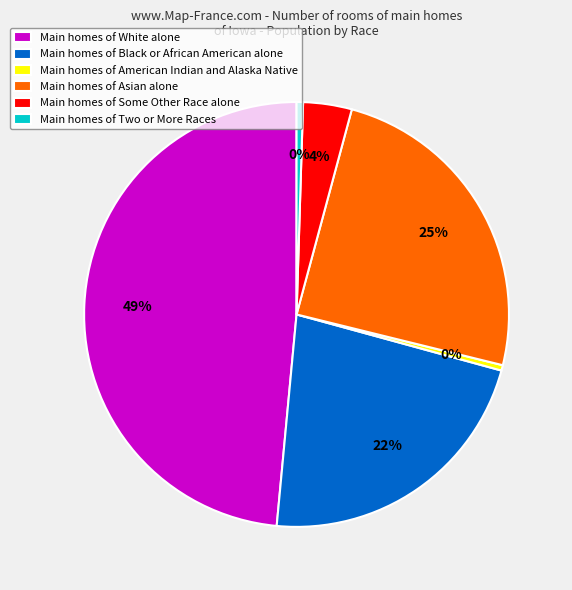

Between Main homes of American Indian and Alaska Native and Main homes of Some Other Race alone, which is larger?

Main homes of Some Other Race alone